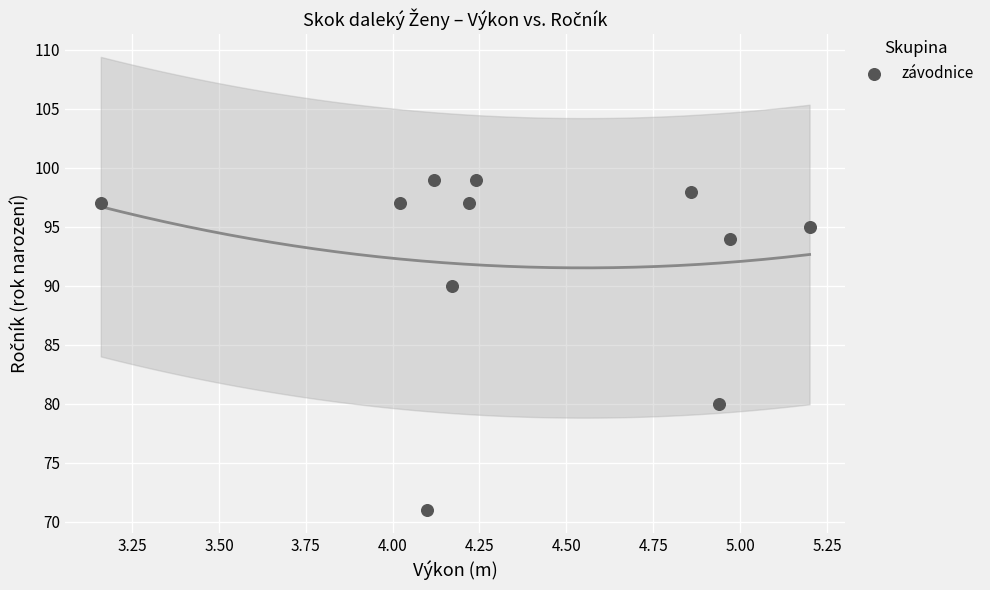

What is the average Y value?

92